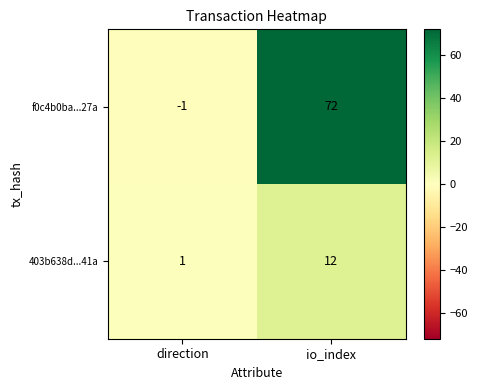

At how many categories does at least one series exceed 42?

1